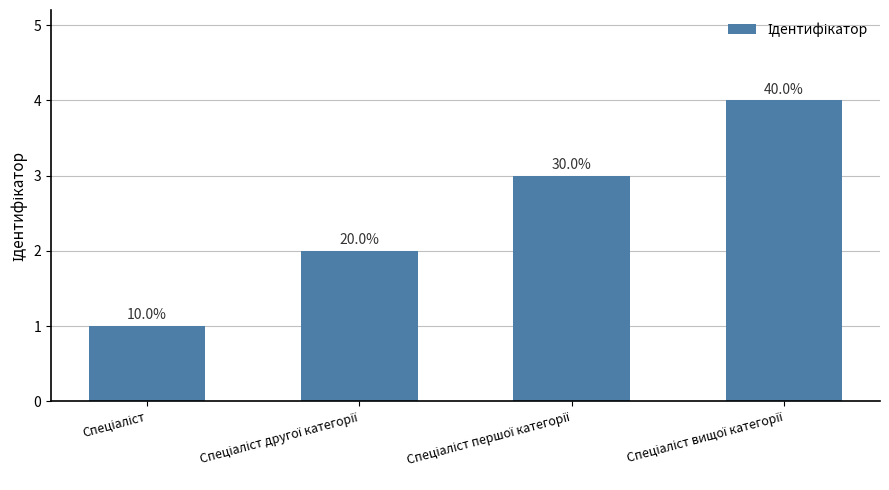

What value does the data have at Спеціаліст другої категорії?

2